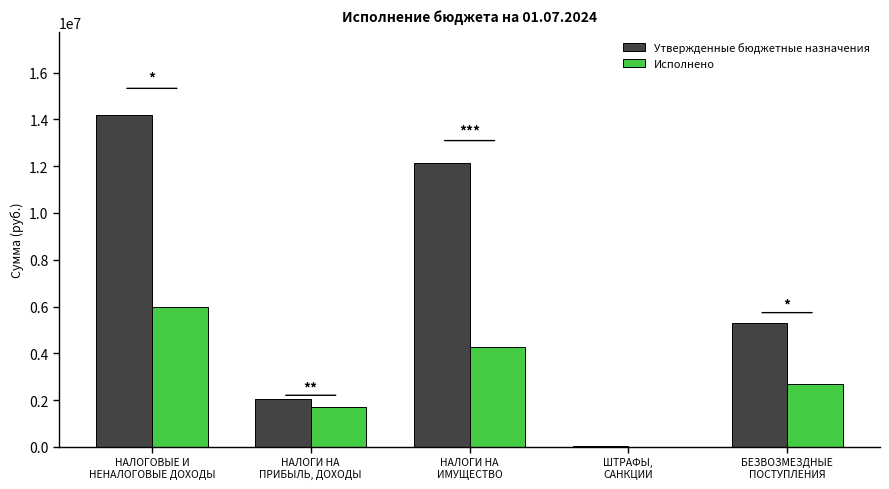

What is the sum of all Исполнено values?

14690831.5